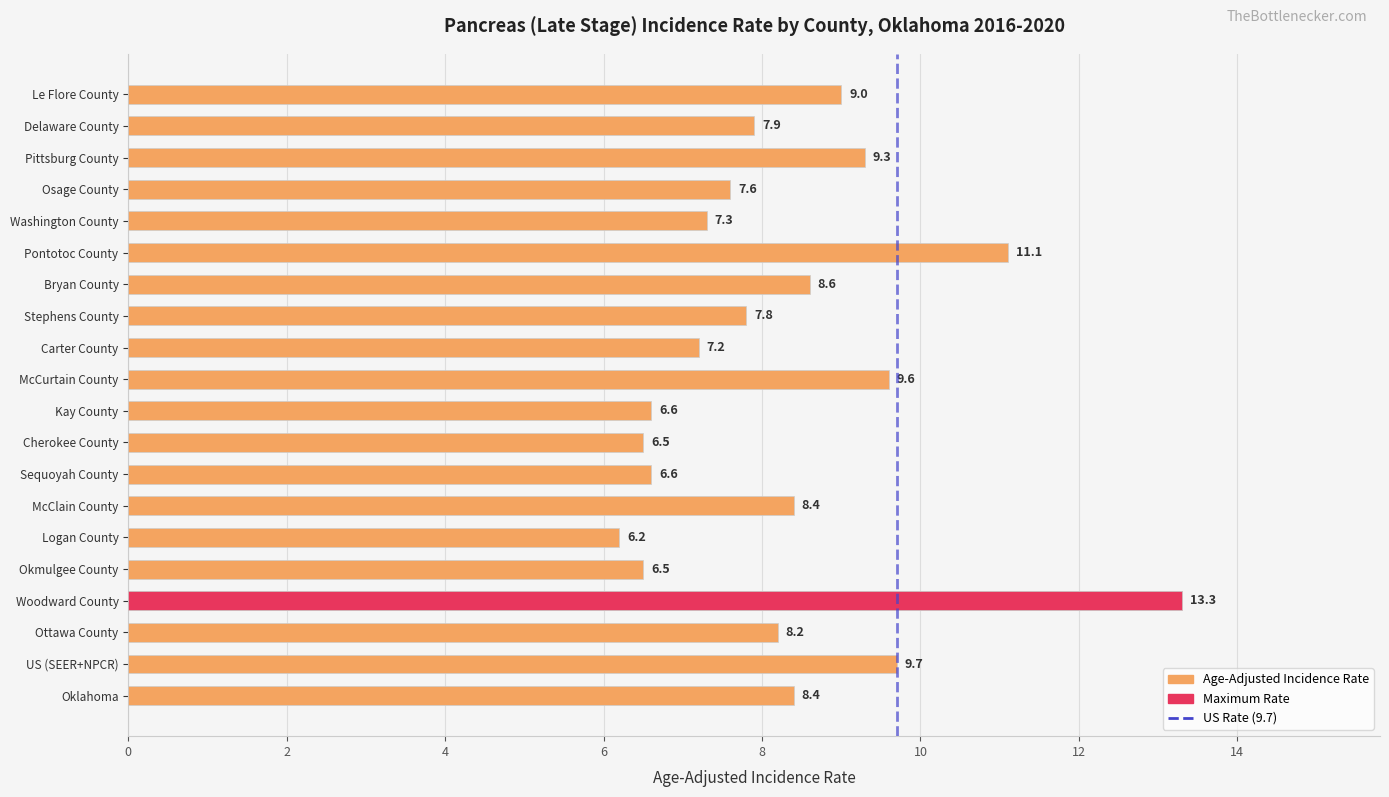

What position from the right is Oklahoma?

20